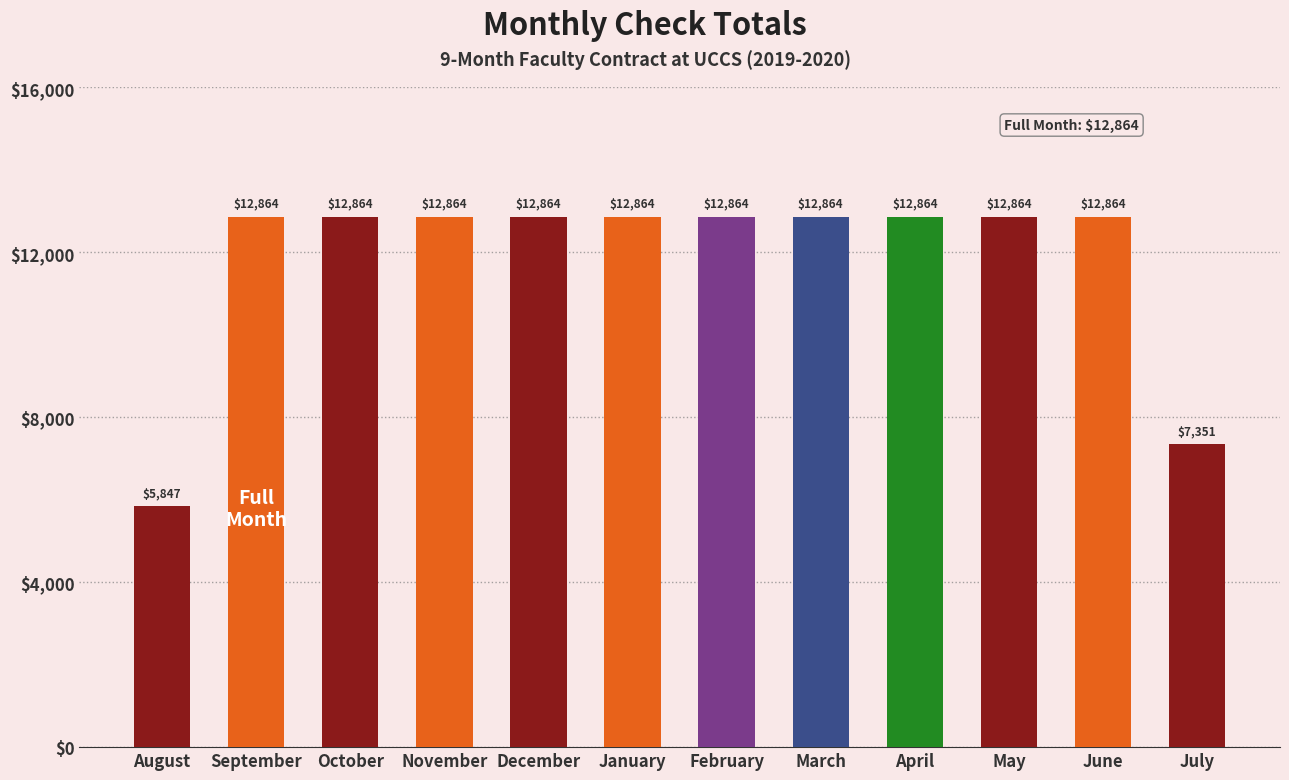

What value does the data have at March?

12863.8